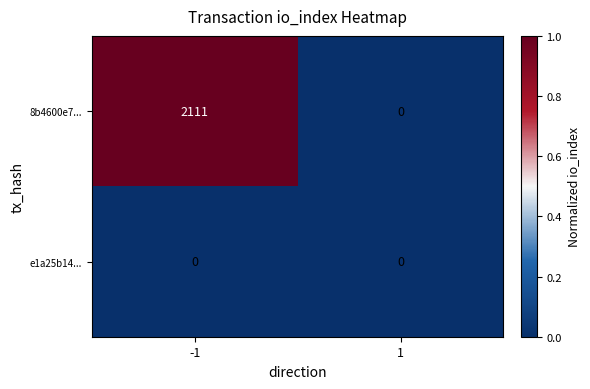

Is it true that e1a25b14... equals 0 at 1?

True